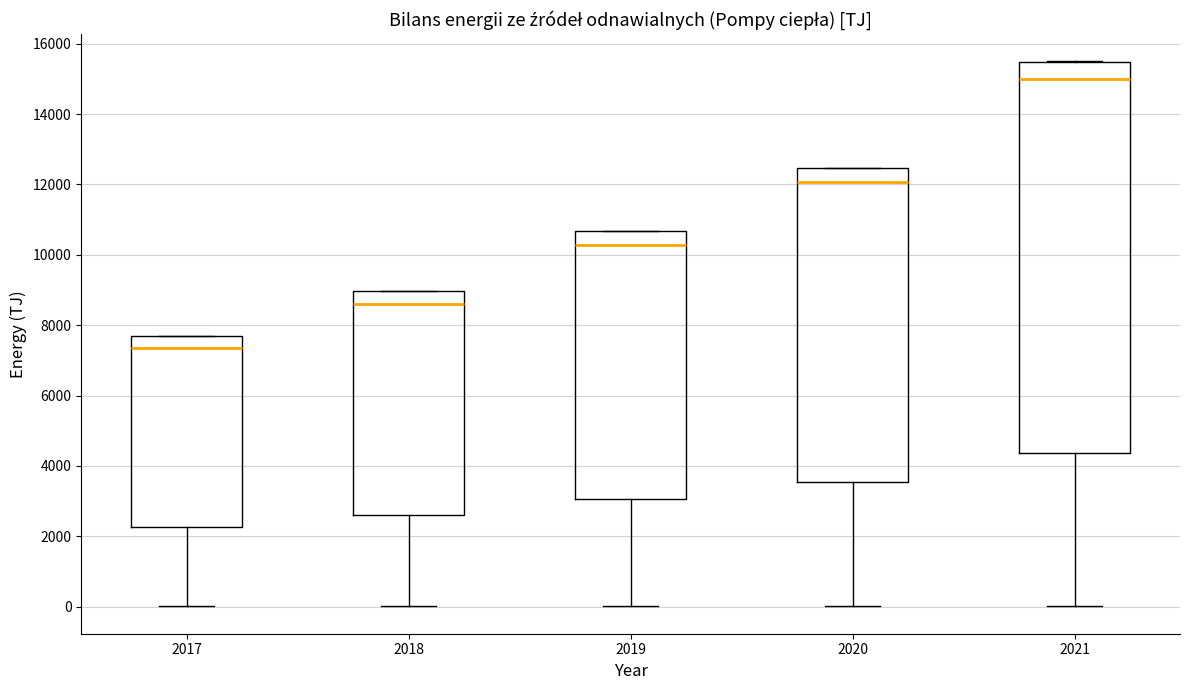

Which box is the tallest, from its lower edge to its upper edge?

2021